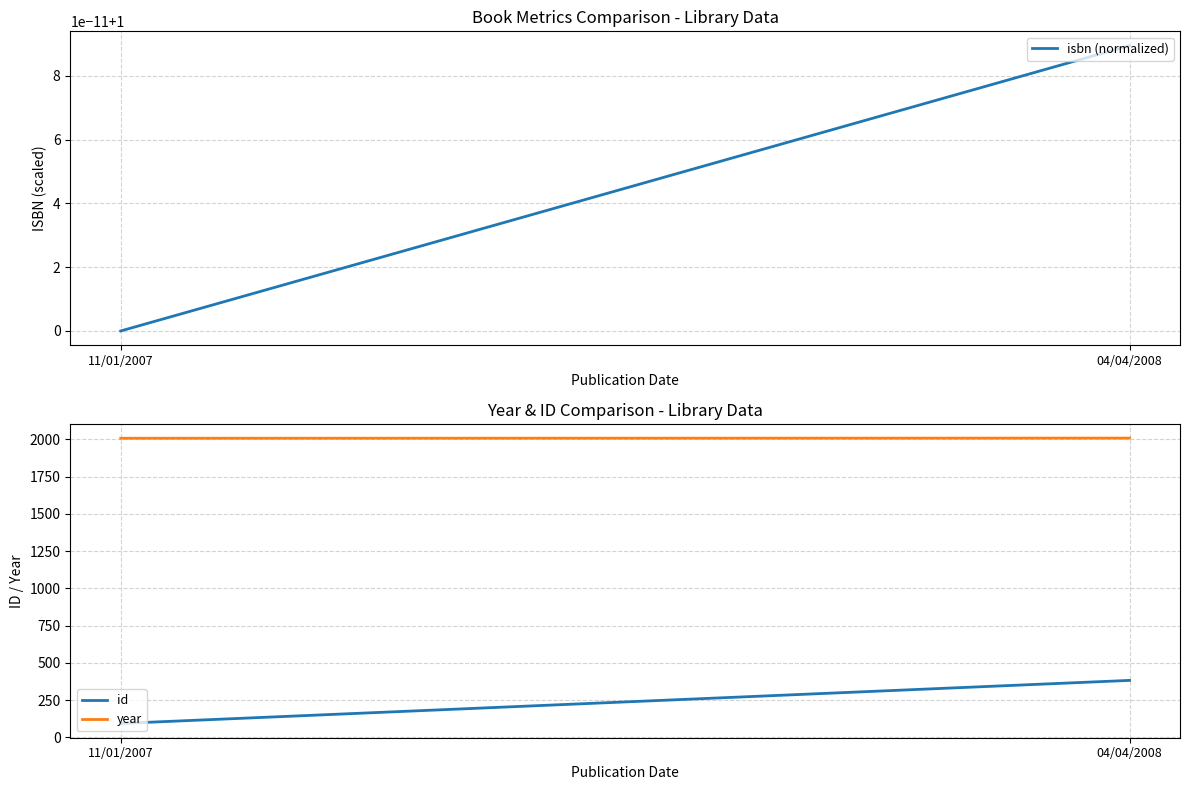

What is the spread (max minus min) of values at 11/01/2007?

2006.0